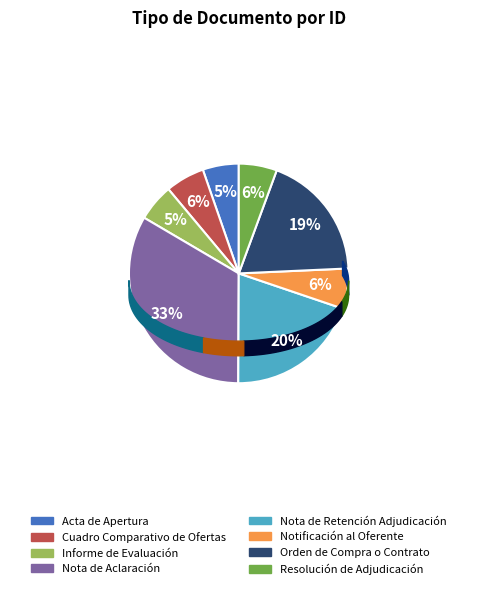

What is the change in value from Cuadro Comparativo de Ofertas to Resolución de Adjudicación?

-1